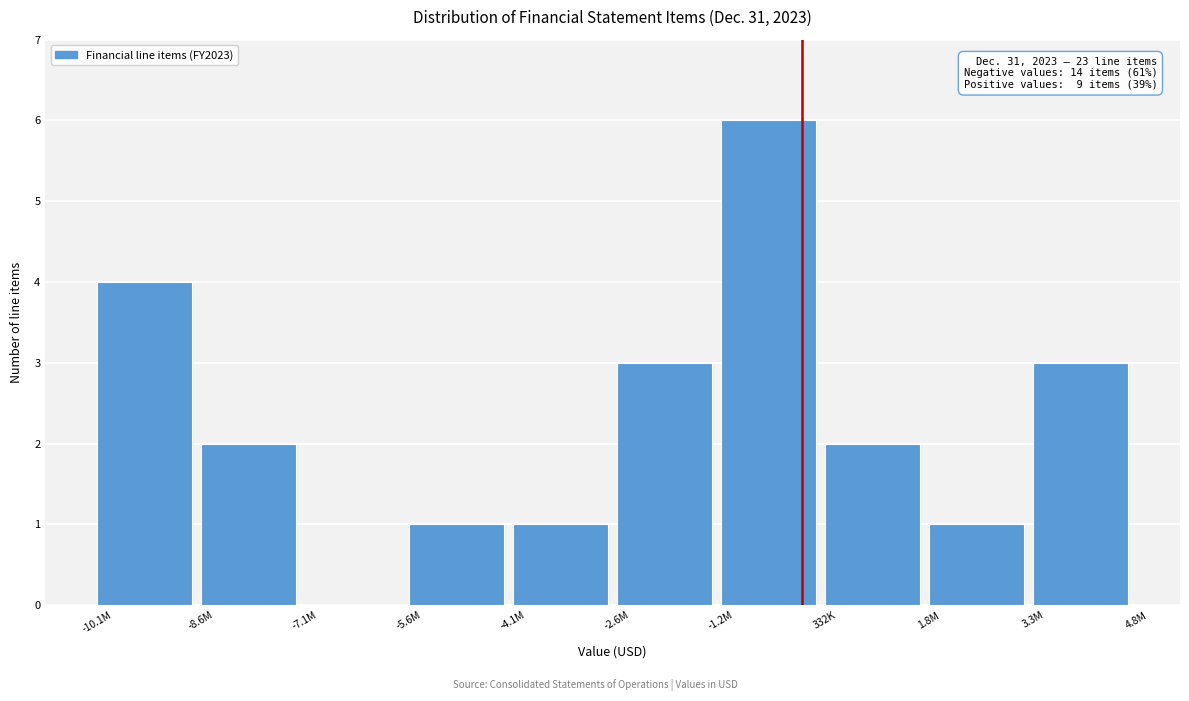

Reading right to left, transcribe all the data shown in this chart.

3.3M=3	1.8M=1	332K=2	-1.2M=6	-2.6M=3	-4.1M=1	-5.6M=1	-7.1M=0	-8.6M=2	-10.1M=4